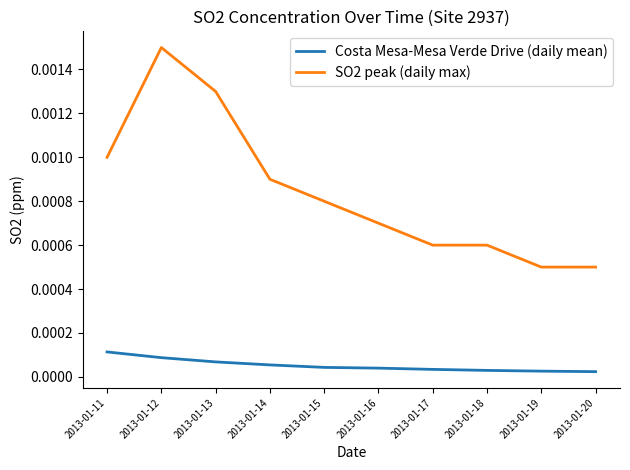

Does the chart display data point markers on the line(s)?

No